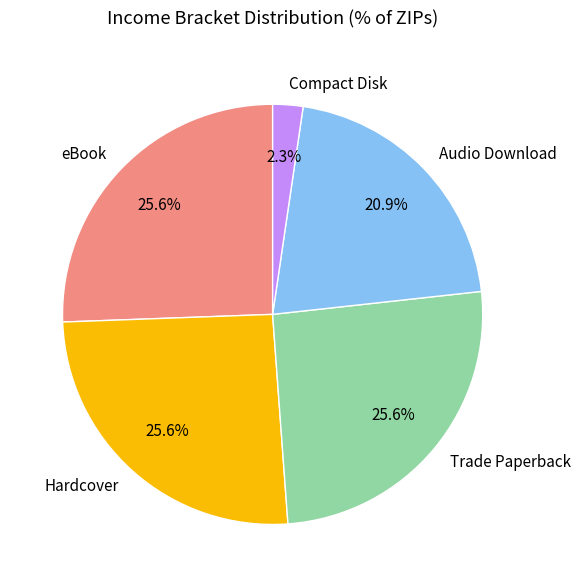

Which has a higher value, eBook or Compact Disk?

eBook